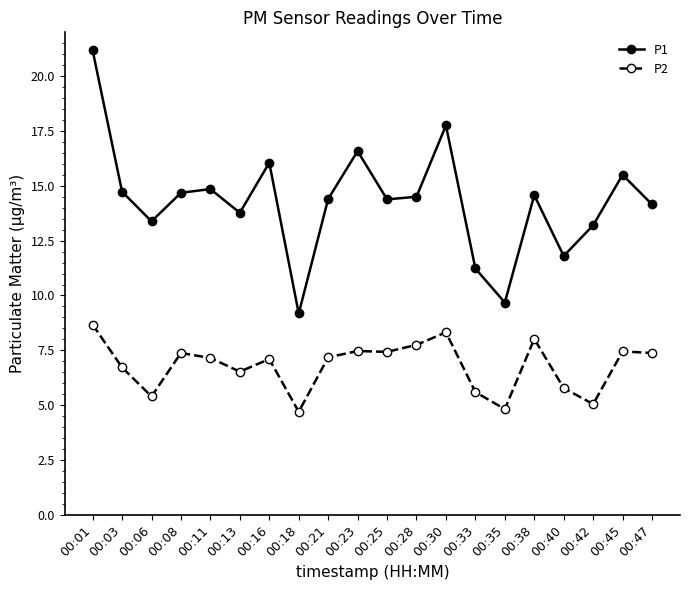

Is it true that P2 equals 1.9 at 00:25?

False